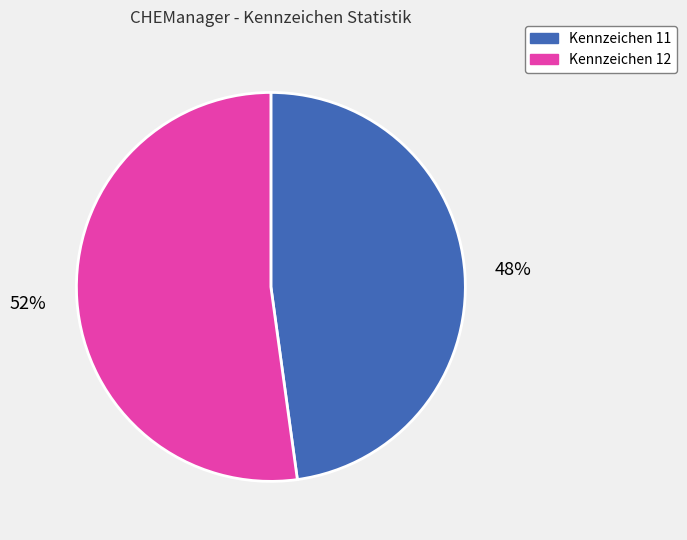

Do Kennzeichen 11 and Kennzeichen 12 together represent more than half of the pie?

Yes